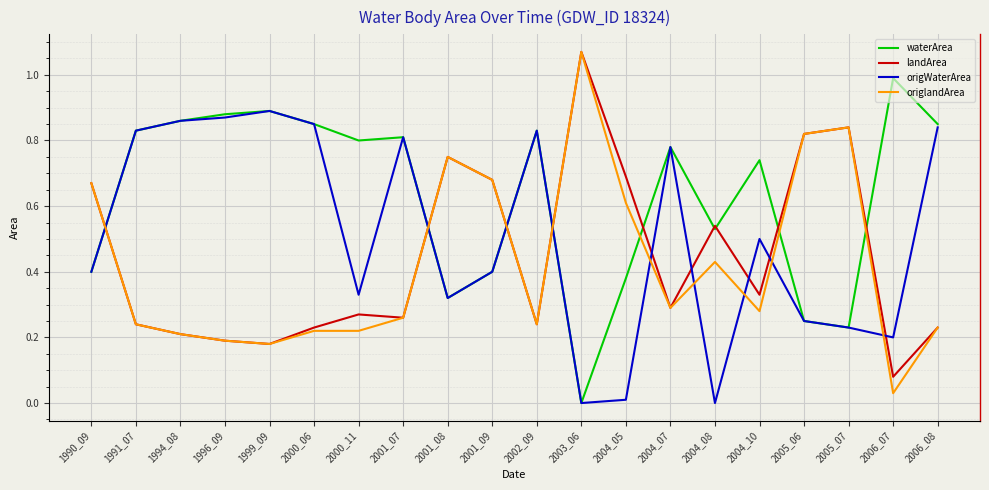

True or false: landArea and origWaterArea cross at least once.

True